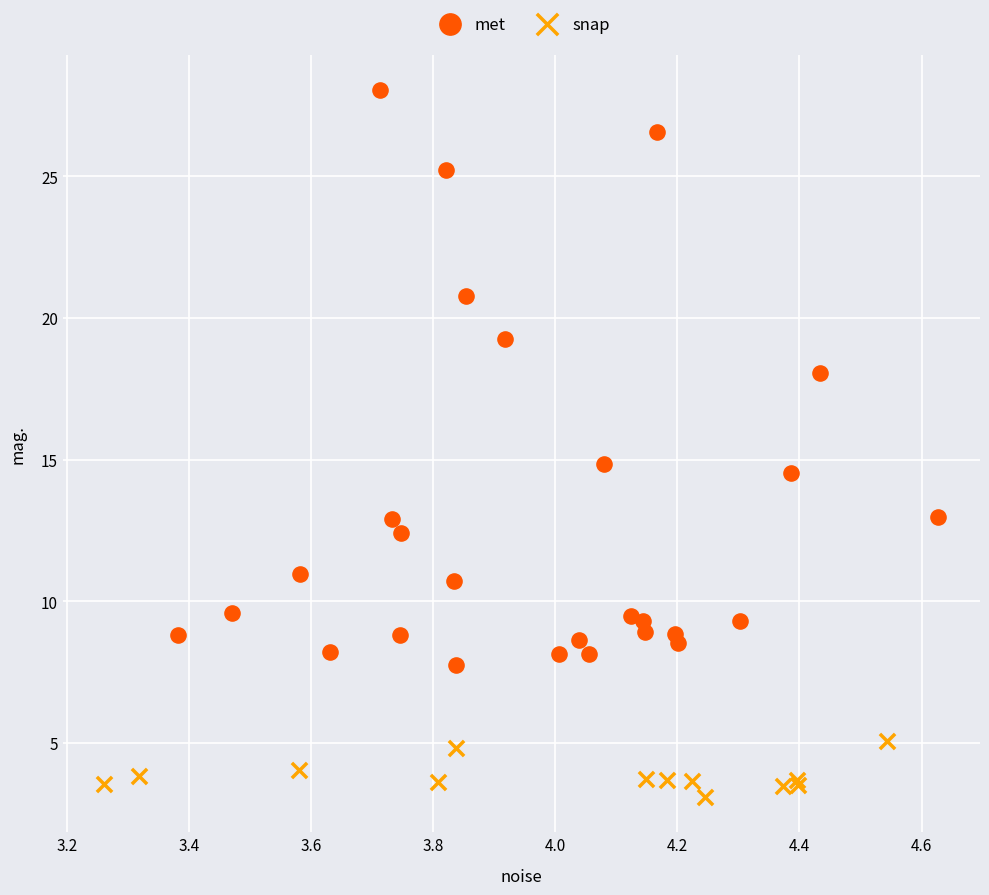

Which series reaches the minimum Y coordinate?

snap